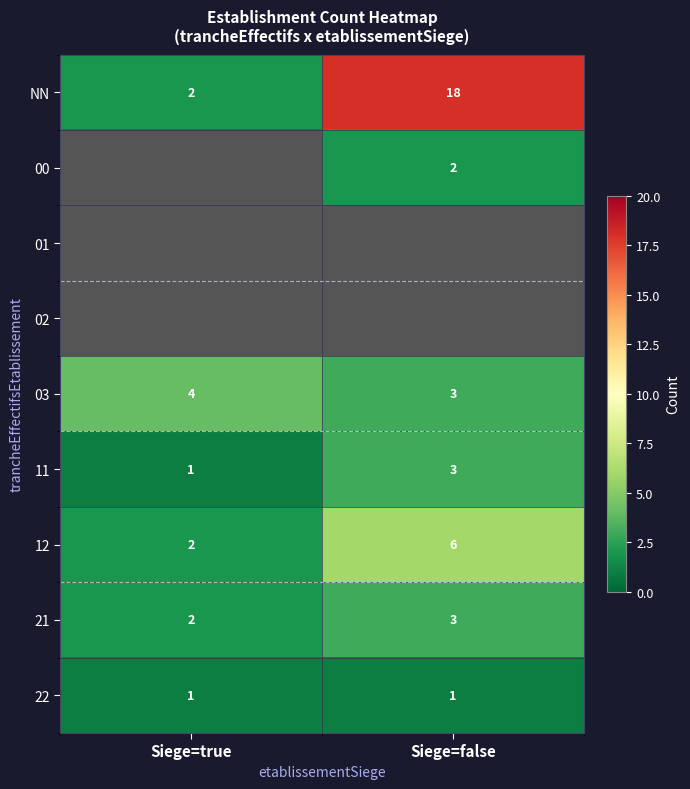

How many values in the 11 series are below 3?

1